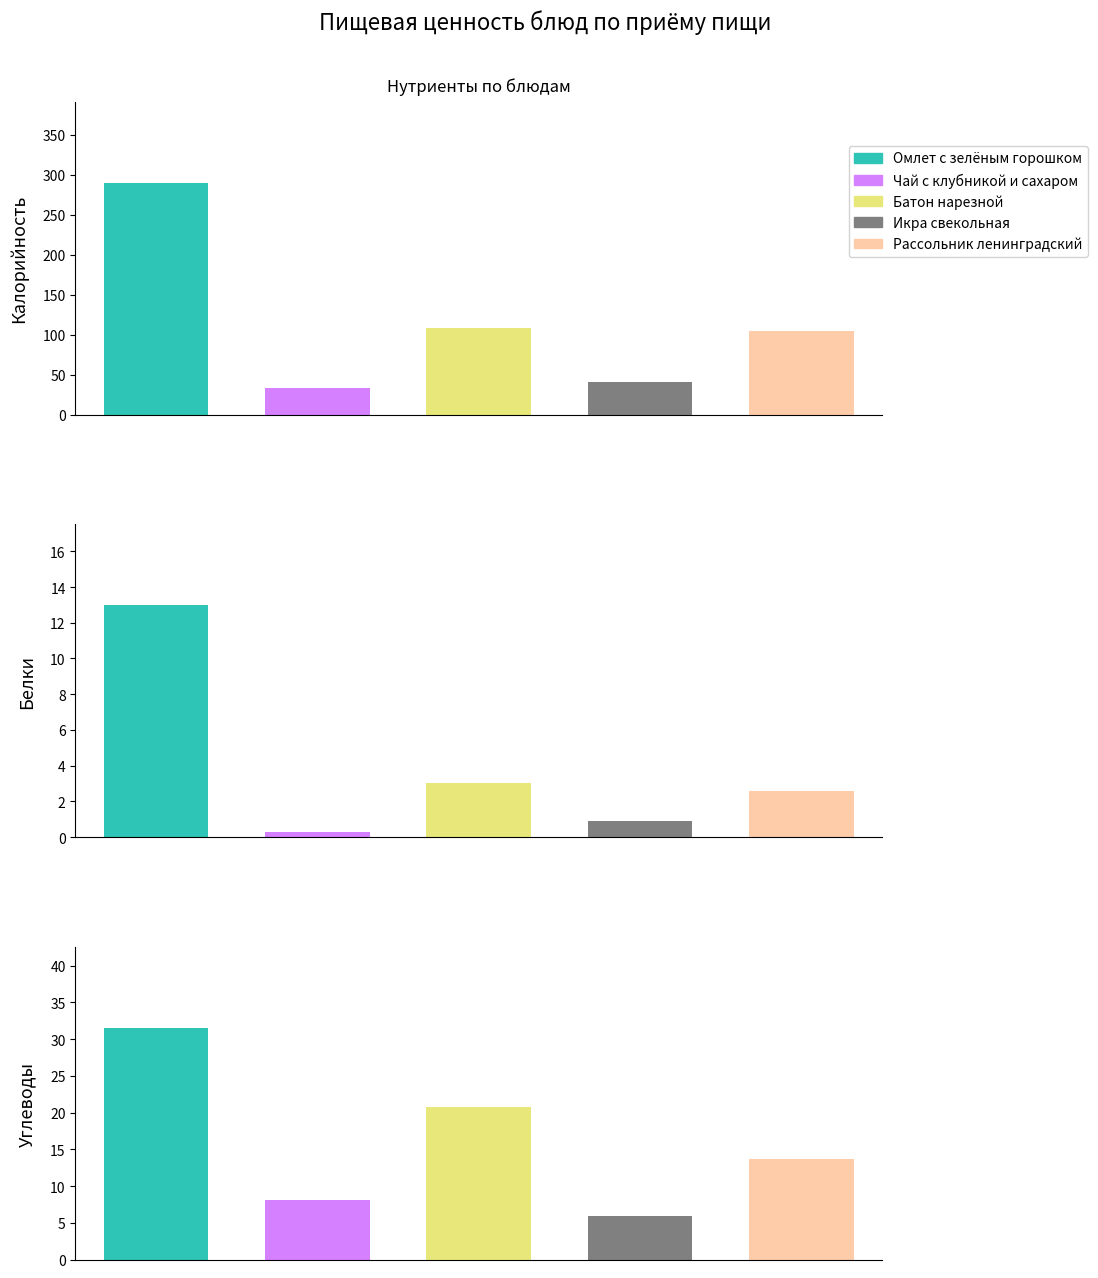

What is the difference between the highest and lowest values at Калорийность?

256.6